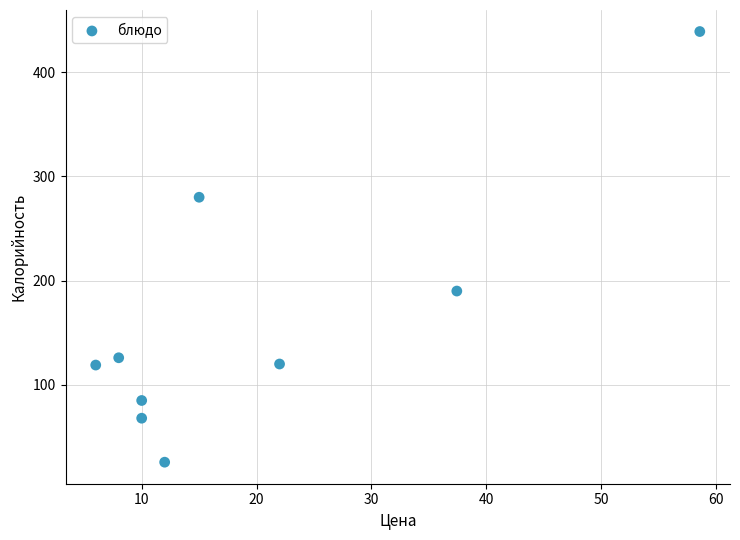

What is the range of Y values (max minus min)?

413.2